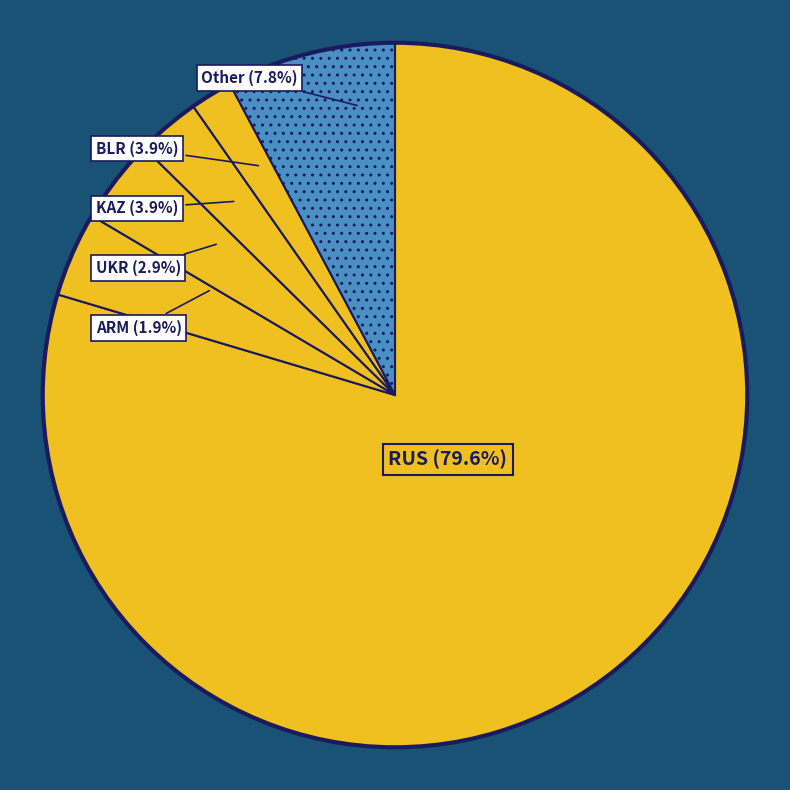

Count the number of slices in the pie.

6